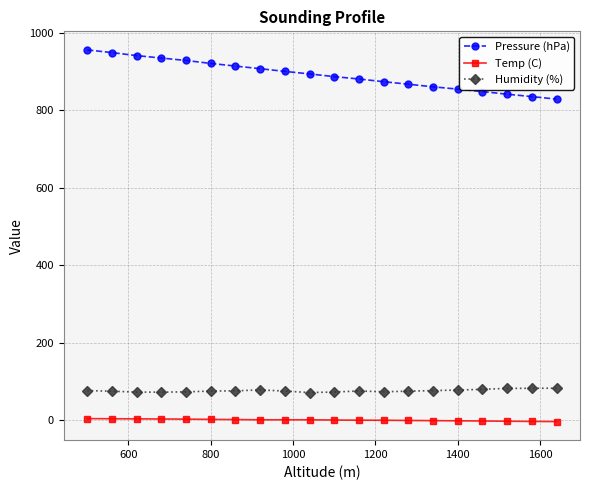

Which series has the largest total across all categories?

Pressure (hPa)